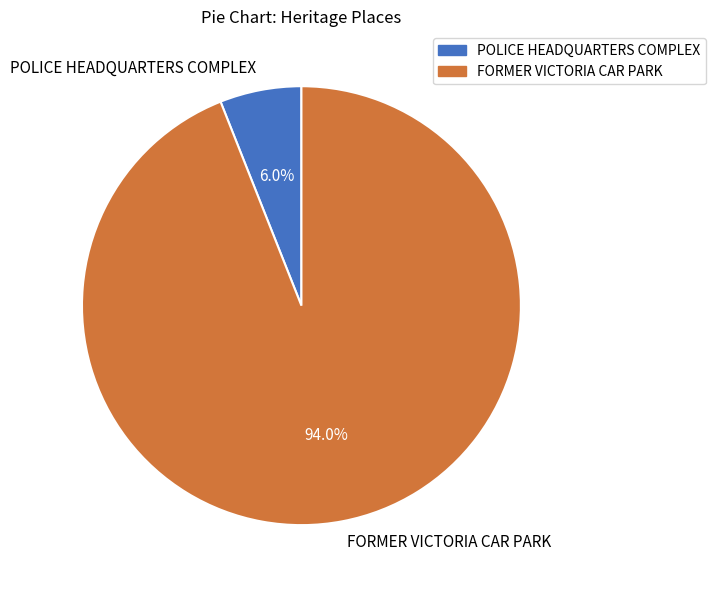

Count the number of slices in the pie.

2